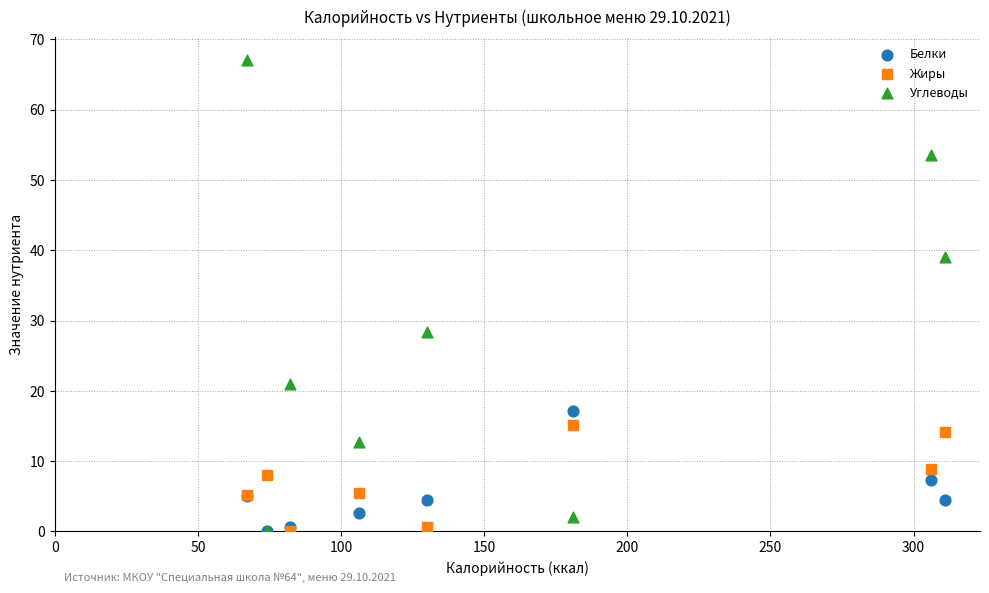

Across all series, what Y value is closest to 33?

28.4